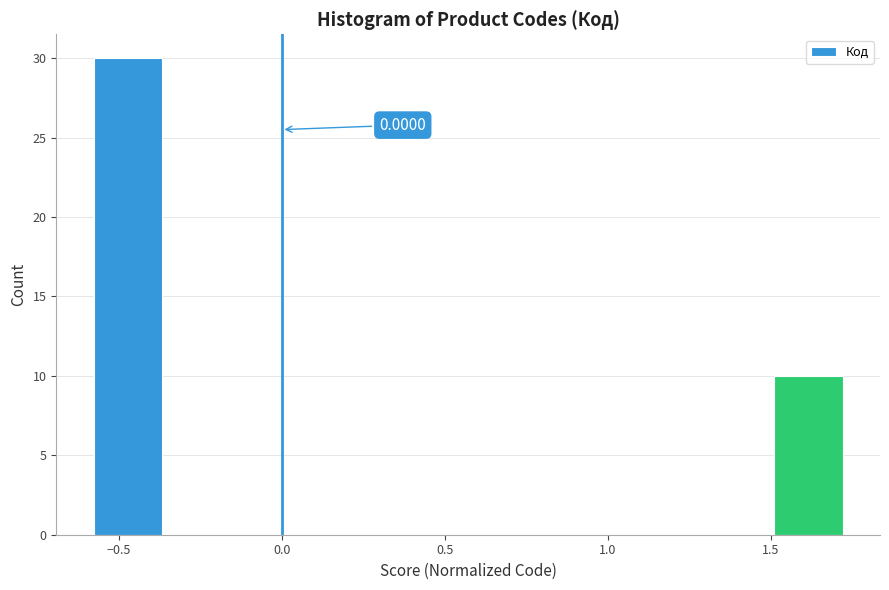

Over which range of the x-axis is the bar tallest?

-0.60 to -0.35